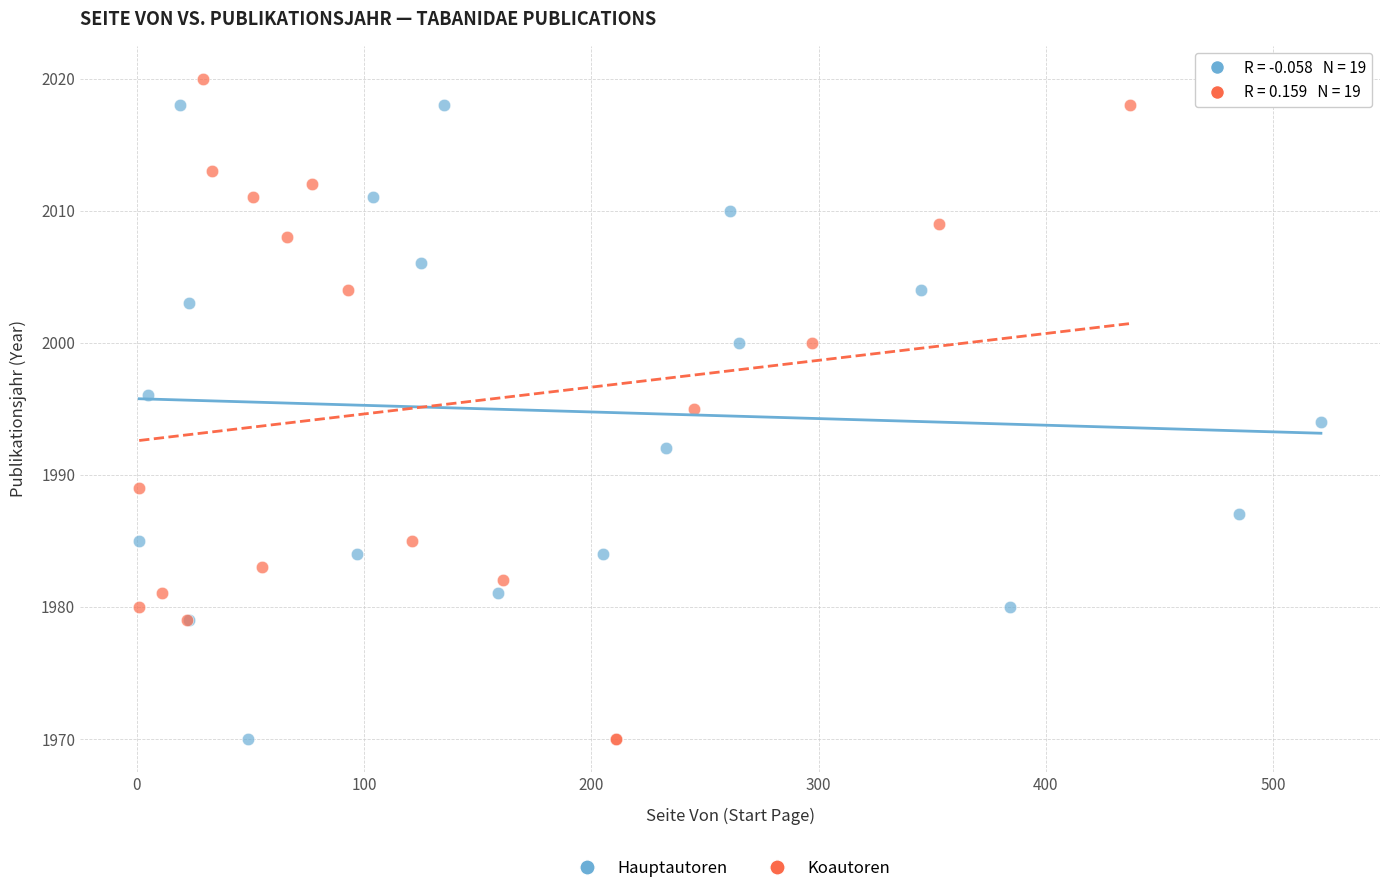

Which series reaches the maximum Y coordinate?

Koautoren